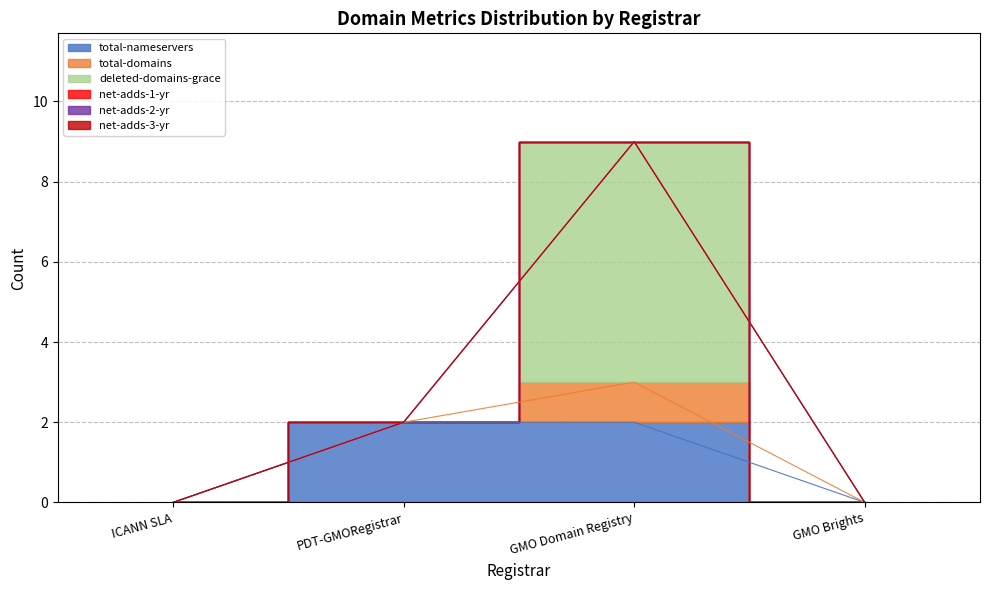

True or false: total-nameservers and net-adds-3-yr cross at least once.

False